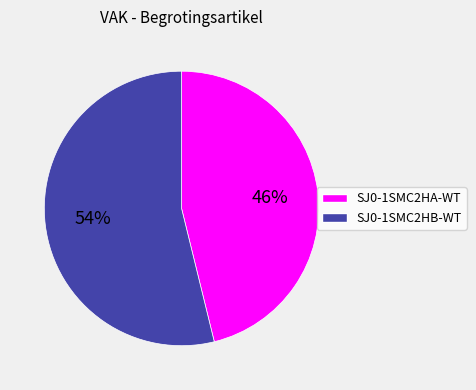

Which has a higher value, SJ0-1SMC2HB-WT or SJ0-1SMC2HA-WT?

SJ0-1SMC2HB-WT